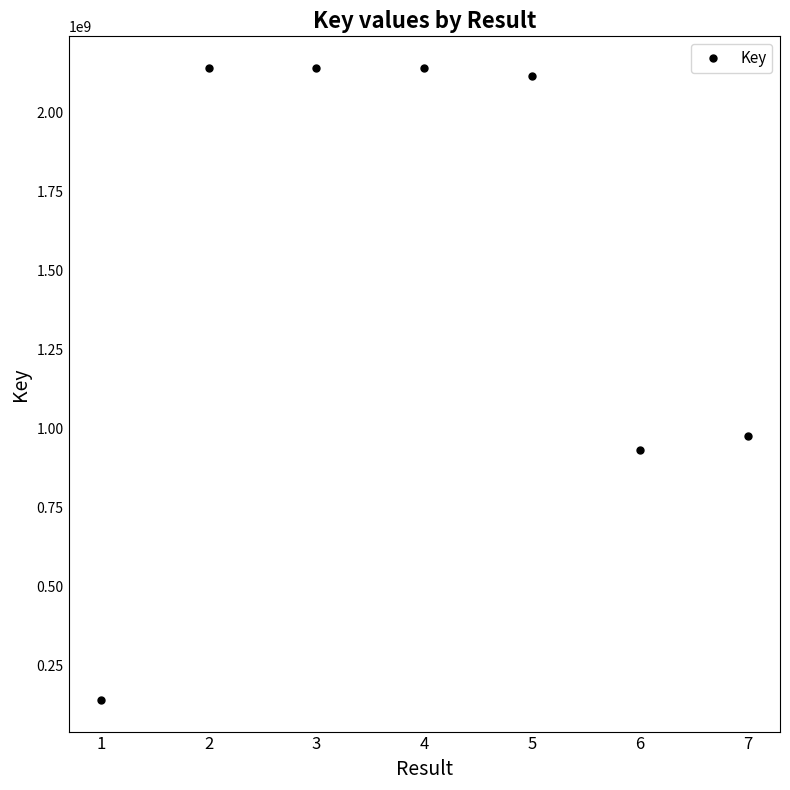

How many data points are less than 2118180348?

3